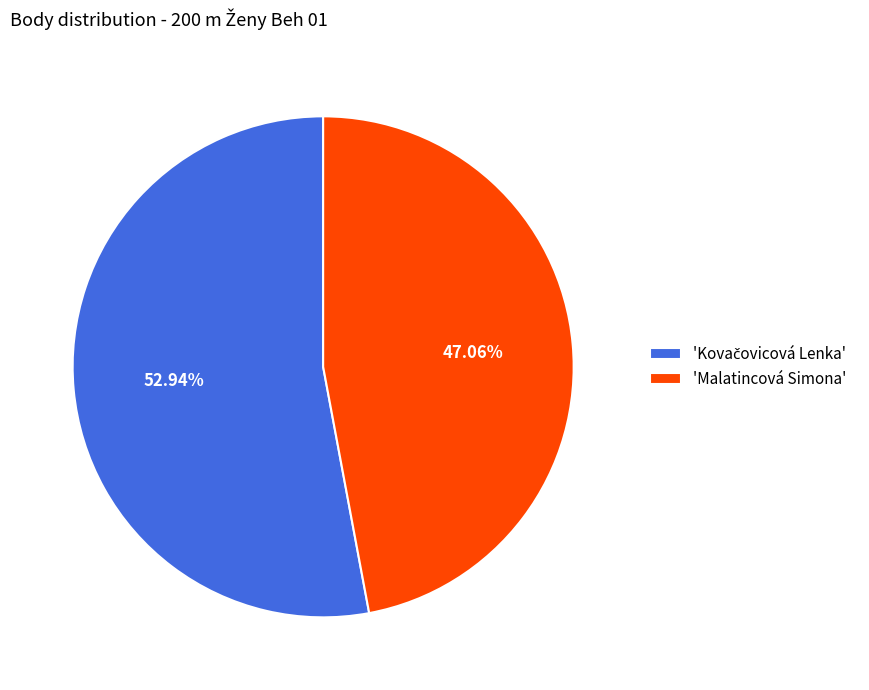

Which slice is the smallest?

'Malatincová Simona'